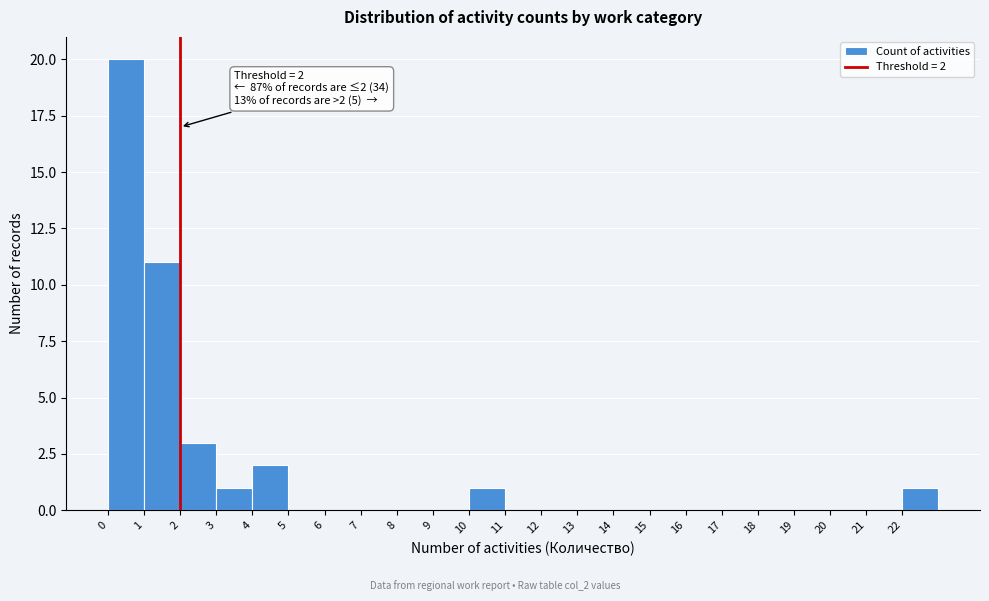

Which range on the x-axis has the tallest bar?

0 to 1